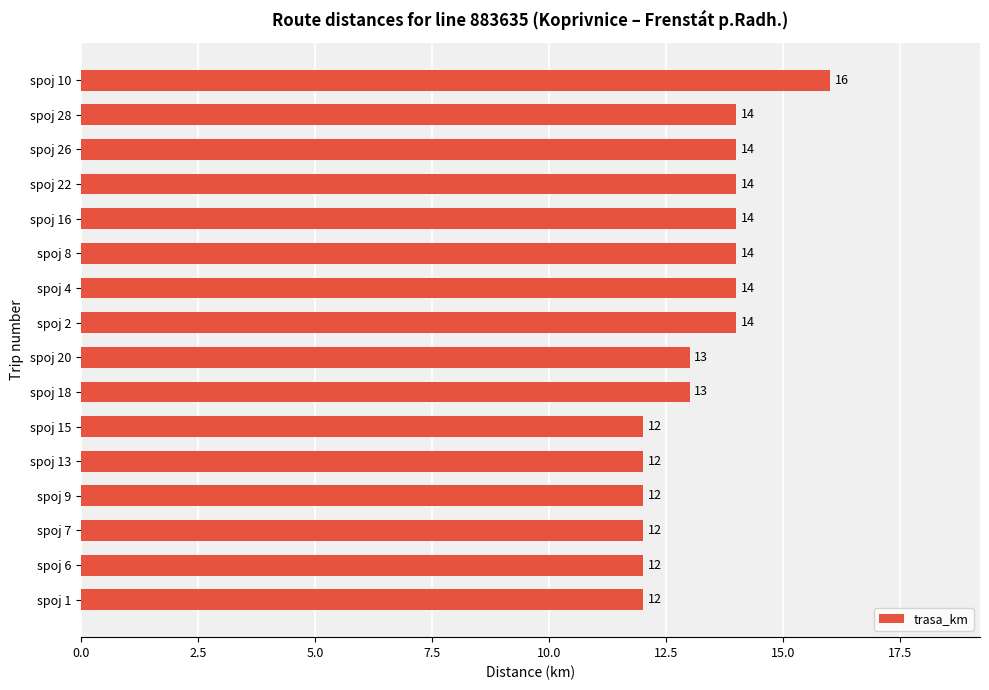

What is the smallest value displayed?

12